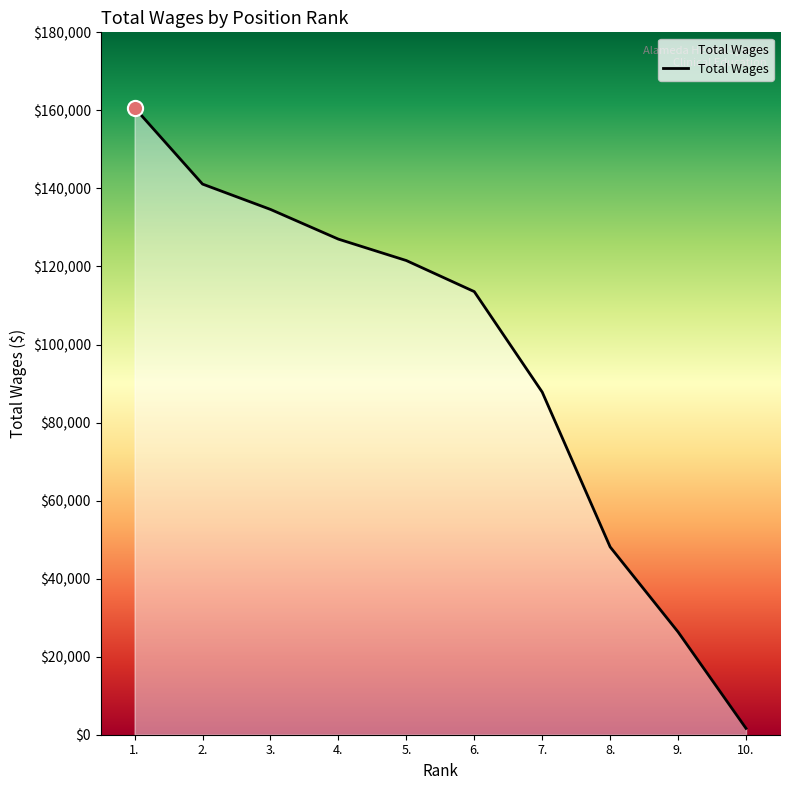

What is the change in value from 5. to 9.?

-95181